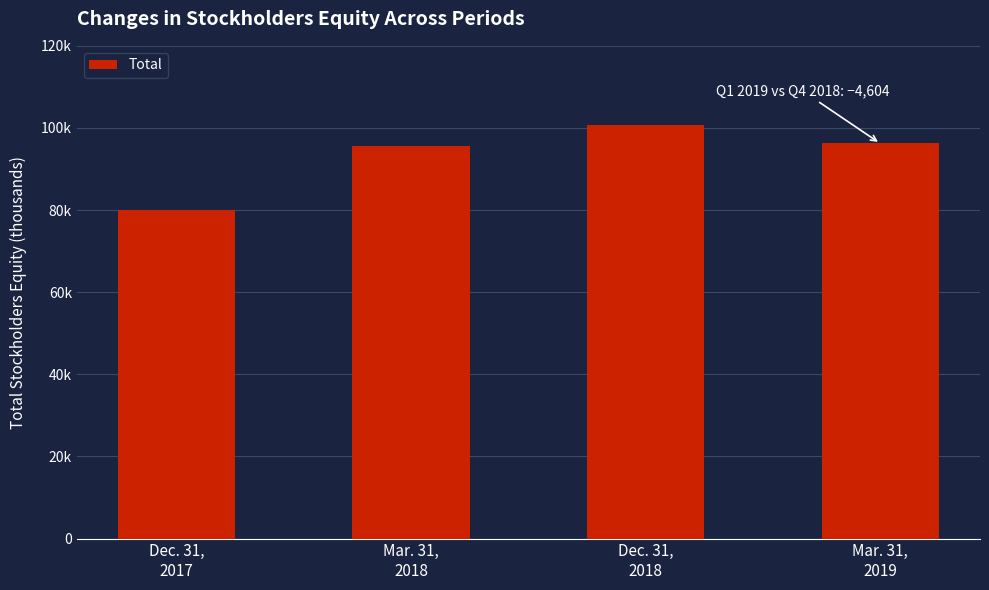

Are the bars horizontal?

No